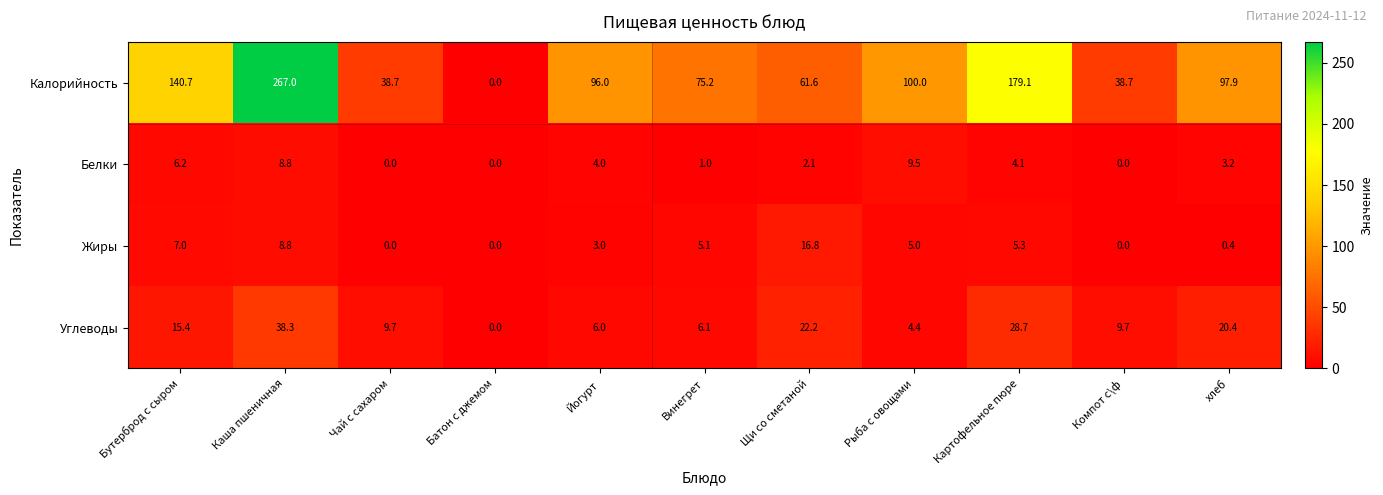

What is the difference between the maximum and minimum values in the Углеводы series?

38.3